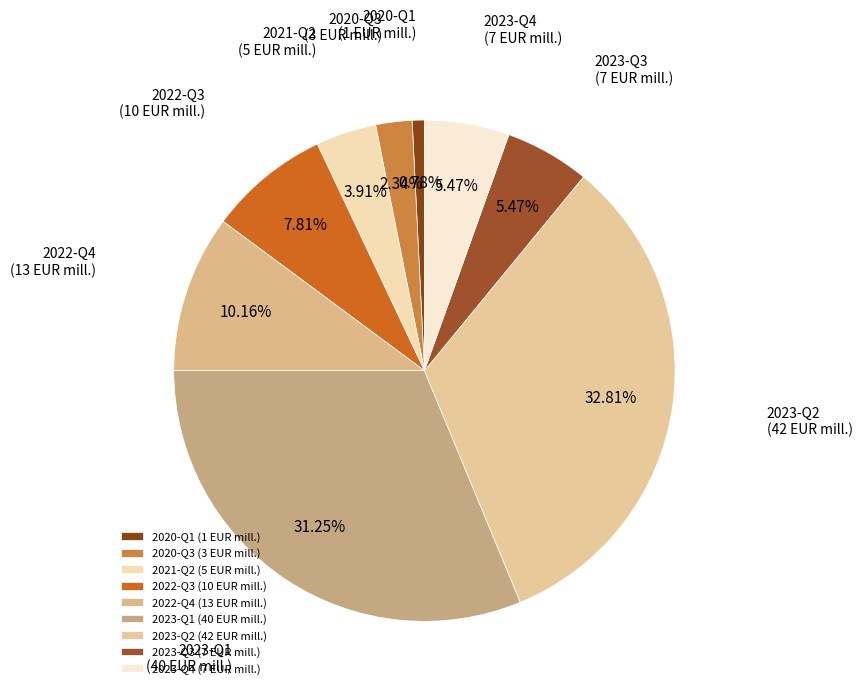

To the nearest percent, what portion does 2022-Q4 represent?

10%